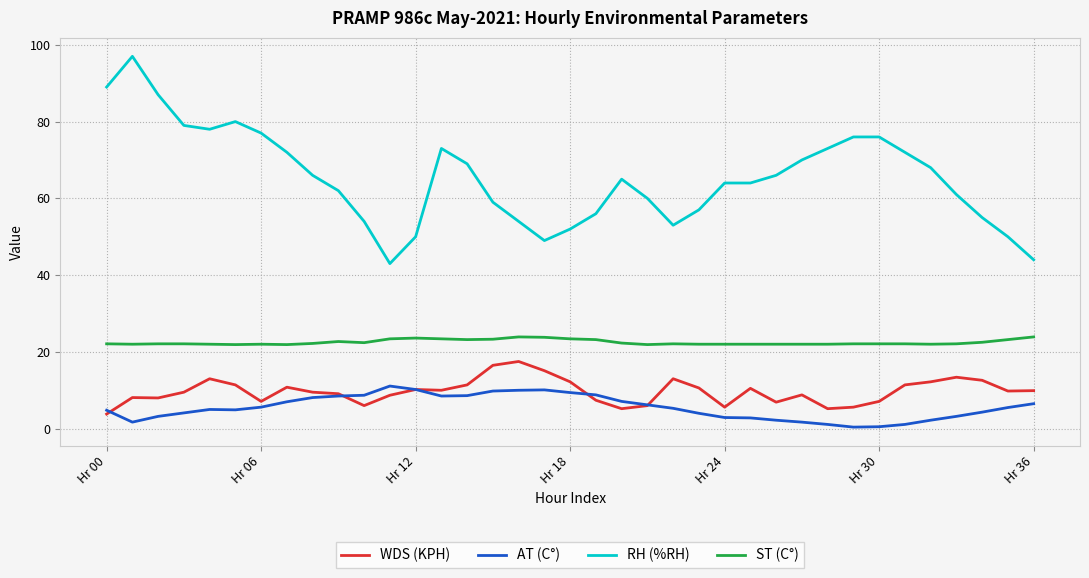

True or false: AT (C°) and ST (C°) cross at least once.

False